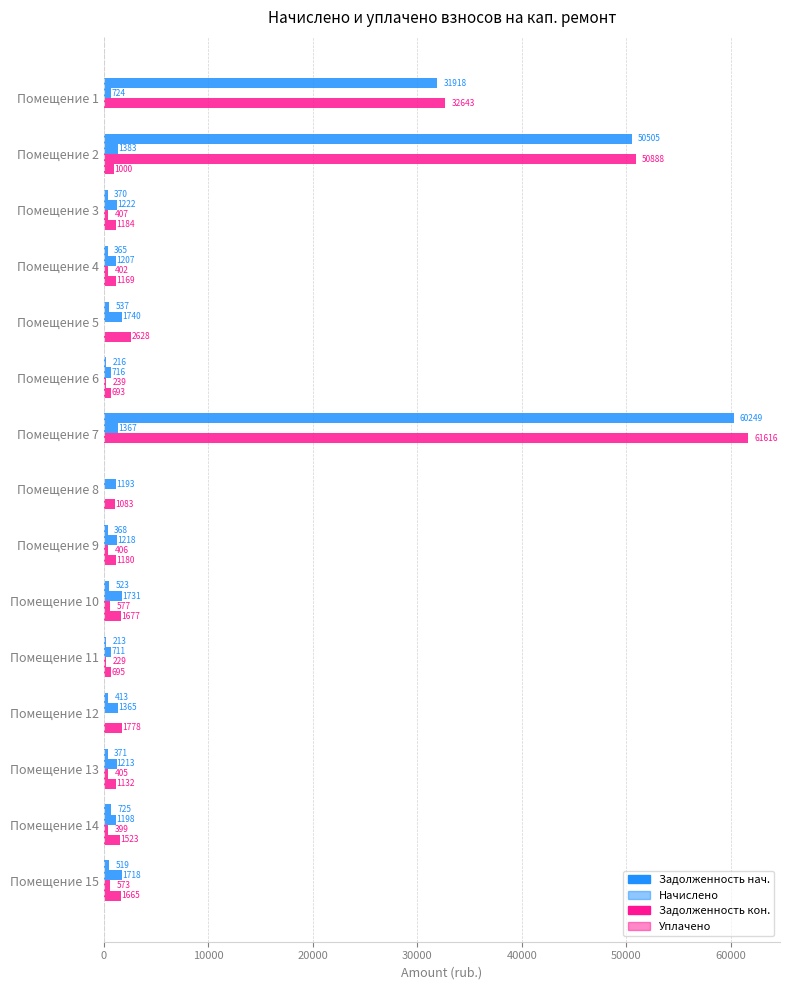

Which series has the largest range (max minus min)?

Задолженность кон.